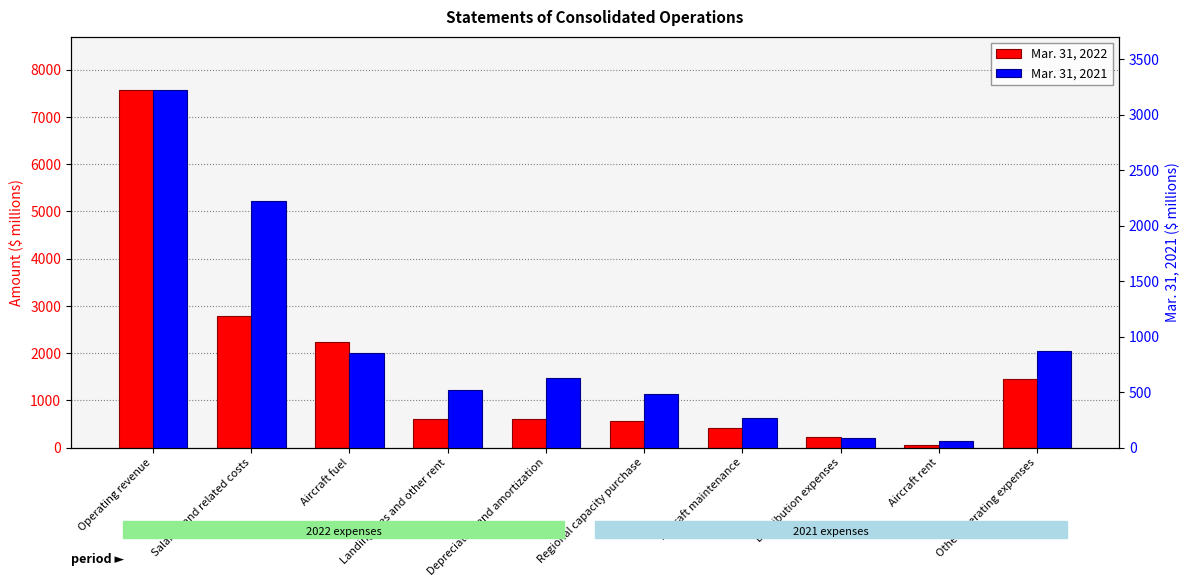

Which series has the largest total across all categories?

Mar. 31, 2022